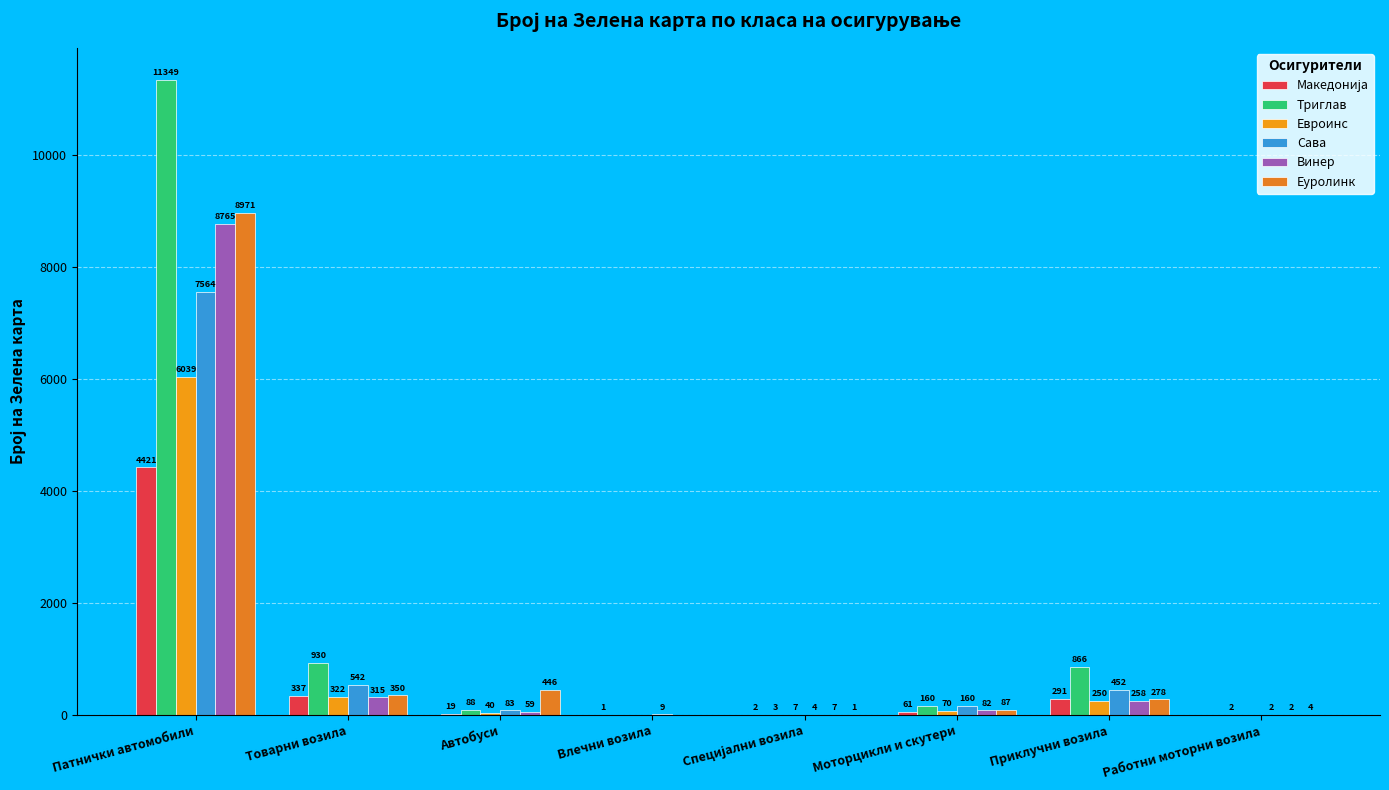

The Македонија series shows 1 at Влечни возила. True or false?

False